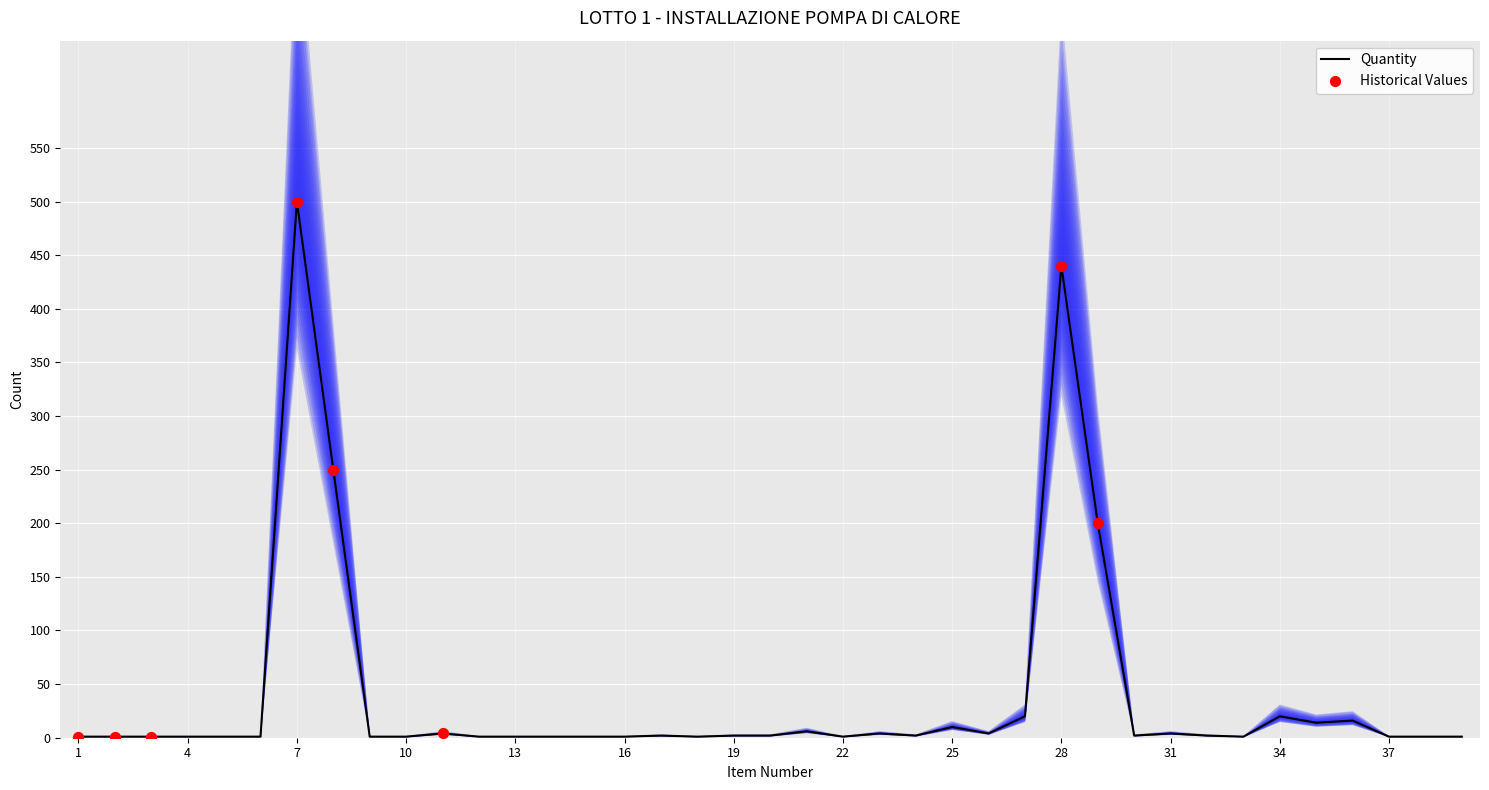

Which has a higher value, 25 or 34?

34